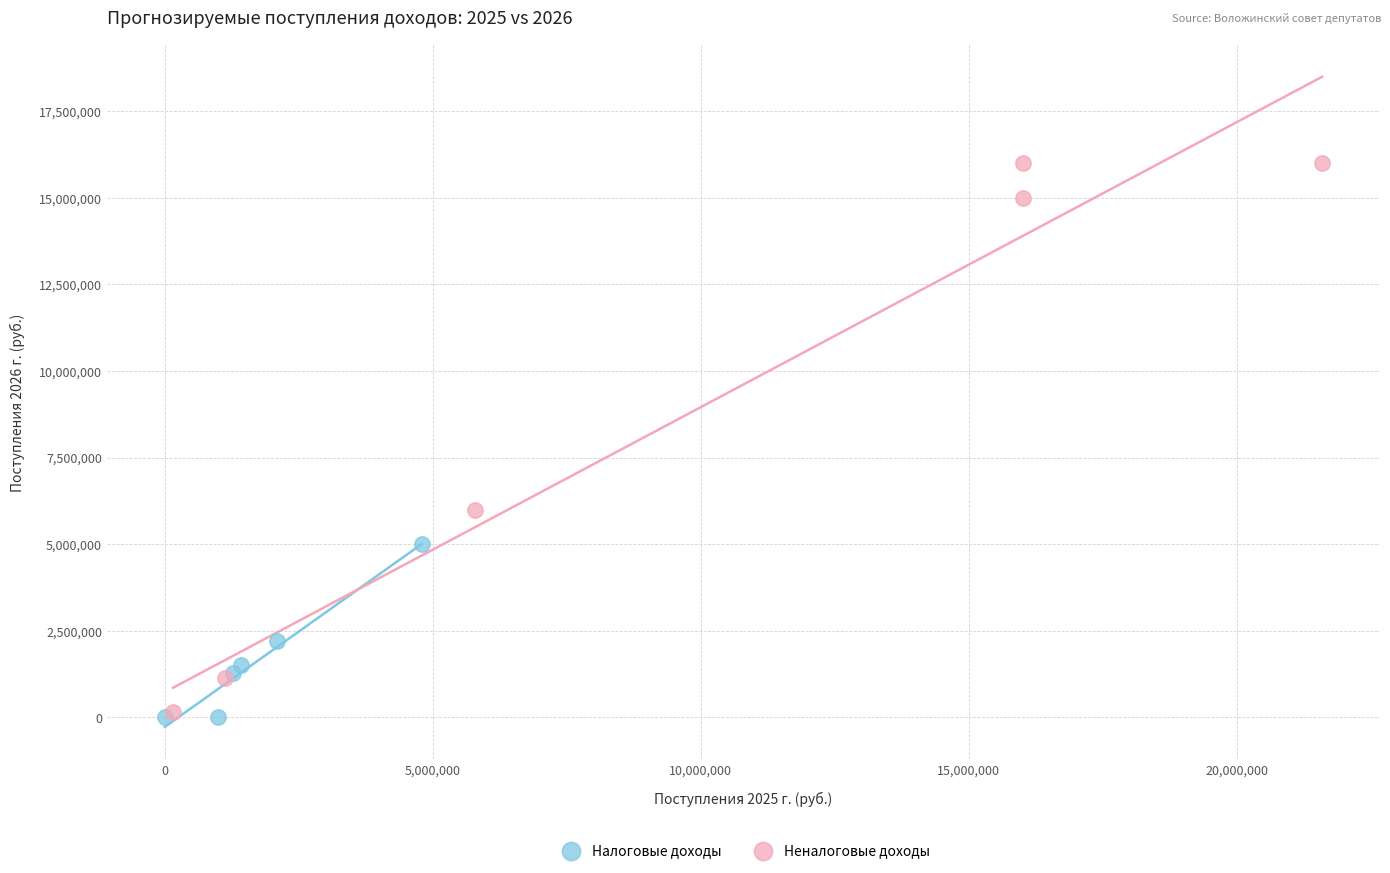

Which series has the widest spread of Y values?

Неналоговые доходы